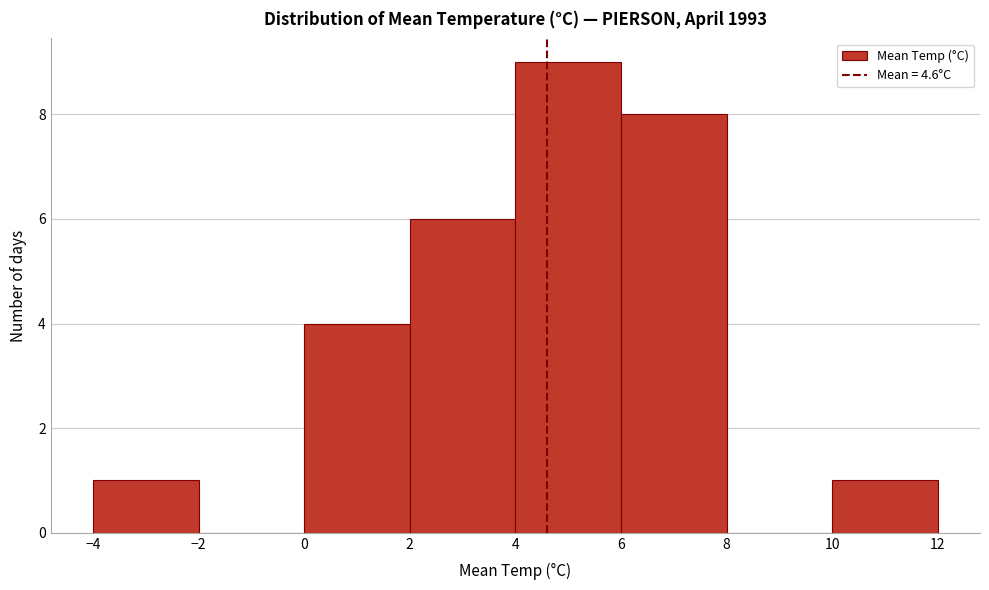

Over which range of the x-axis is the bar tallest?

4 to 6